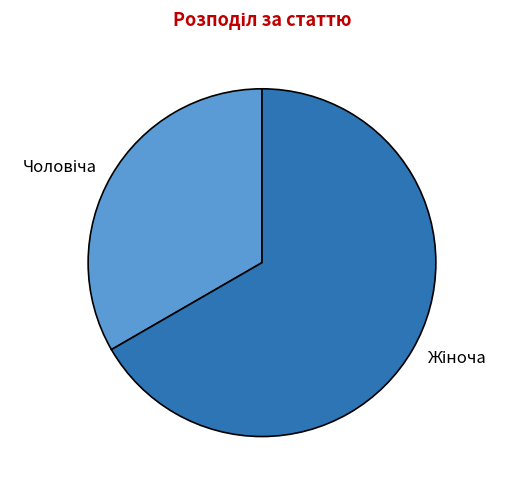

Is there any slice that represents more than half of the pie?

Yes